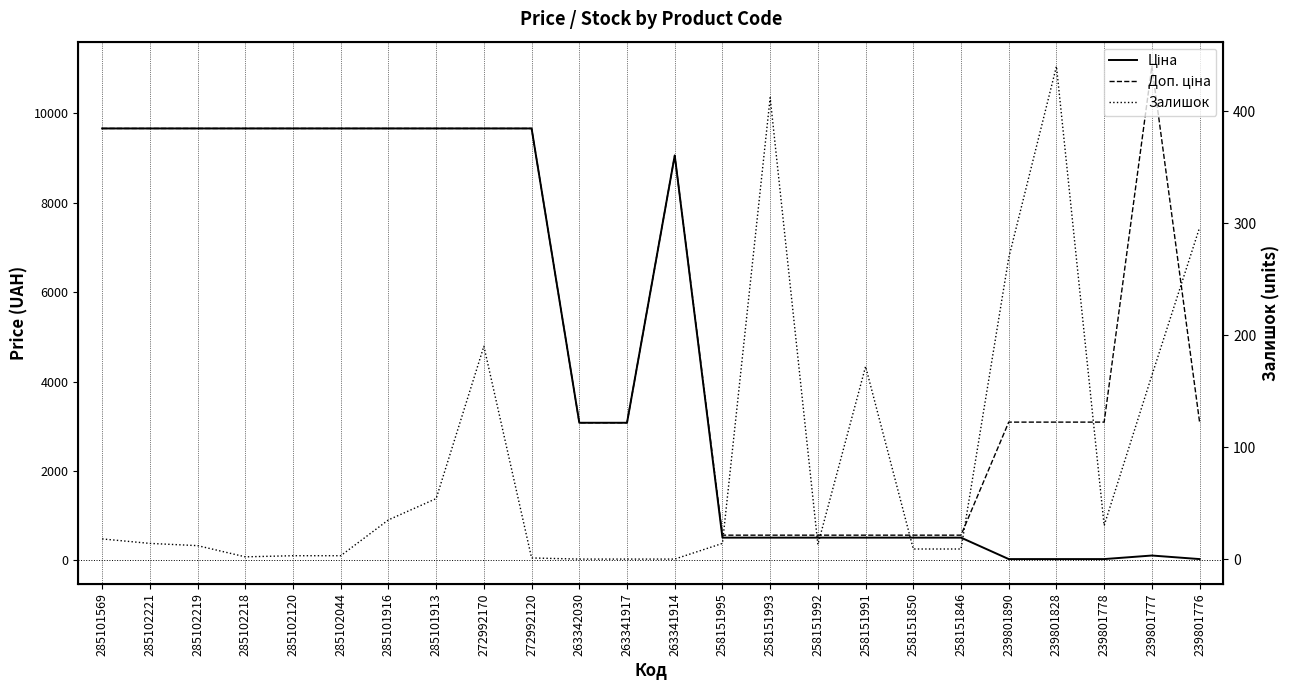

How many interior local valleys does the Залишок series have?

3